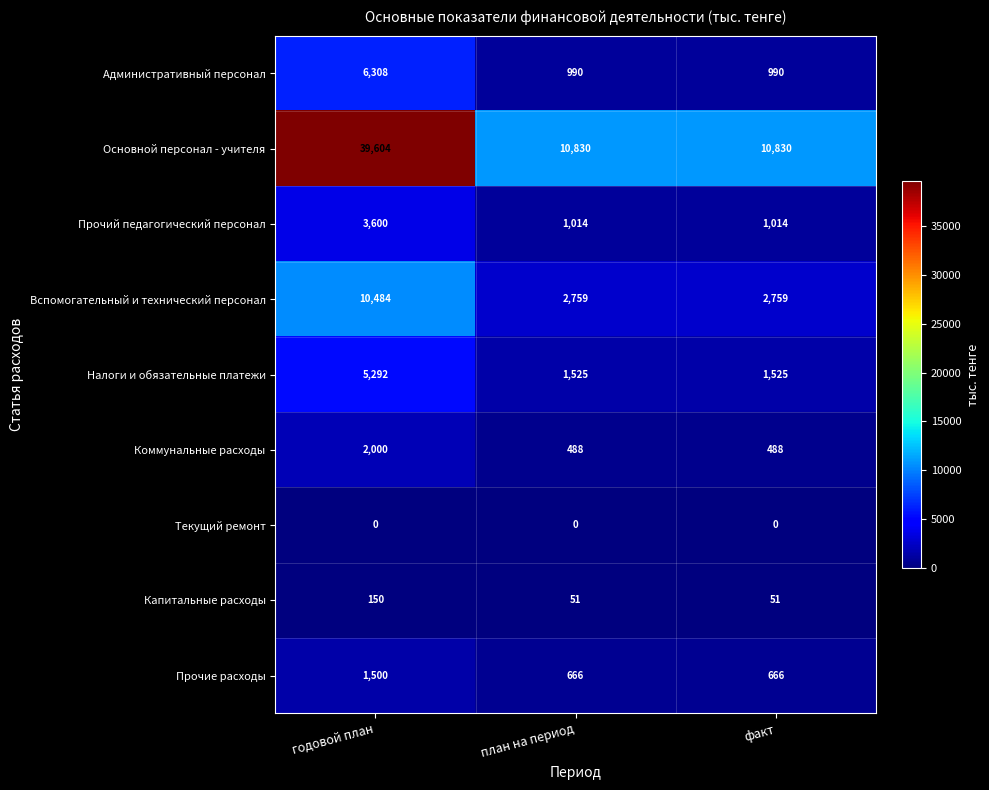

At which category is the sum across all series the highest?

годовой план